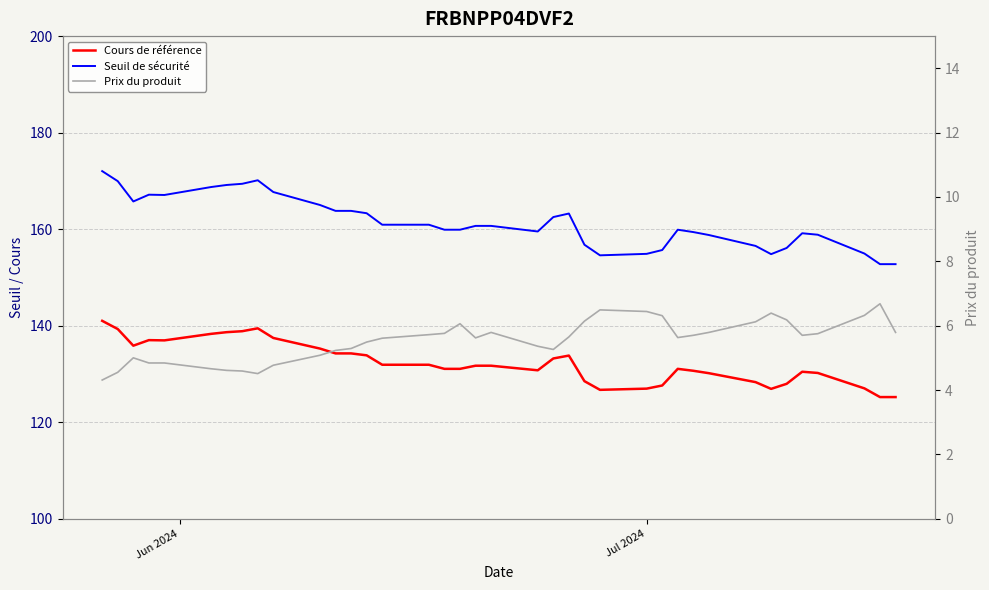

What are all the series names shown in the legend?

Seuil de sécurité, Cours de référence, Prix du produit